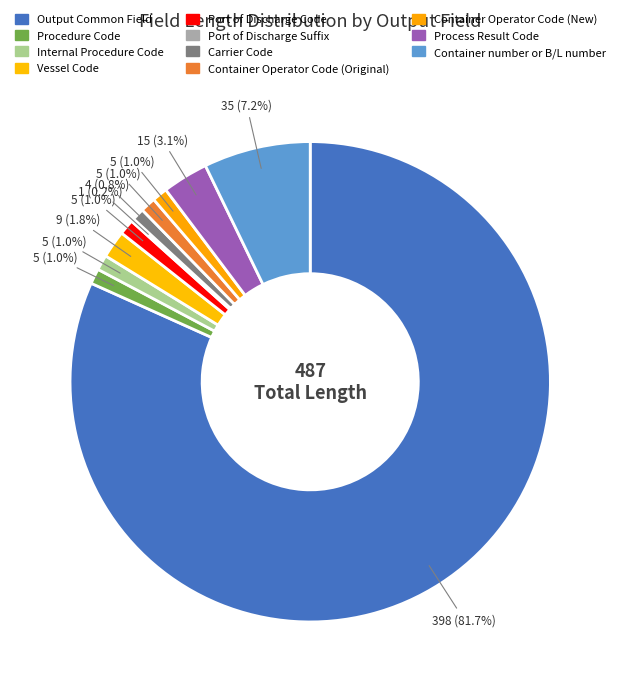

How many slices are in this pie chart?

11